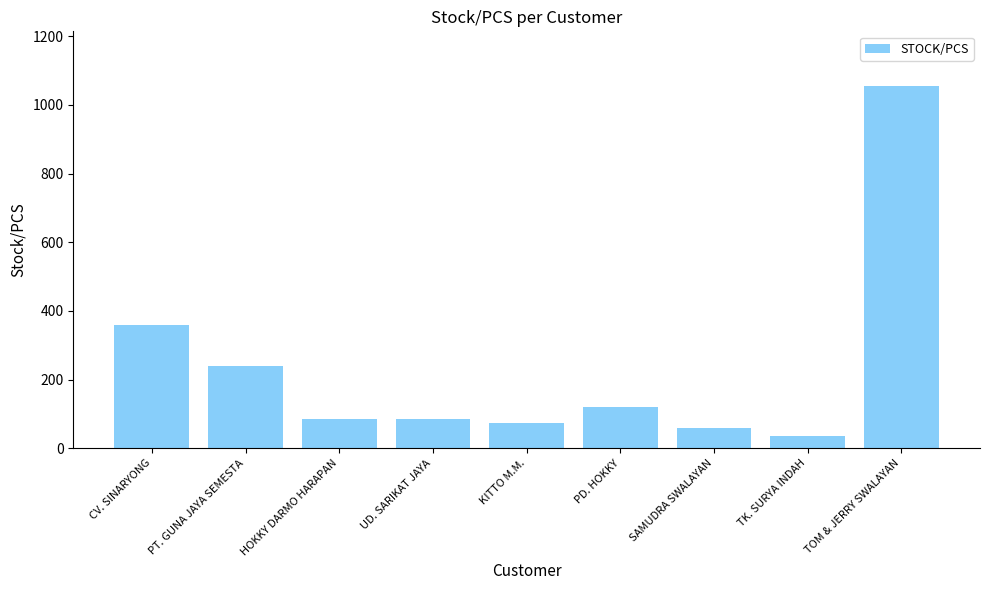

Which has a higher value, TK. SURYA INDAH or CV. SINARYONG?

CV. SINARYONG